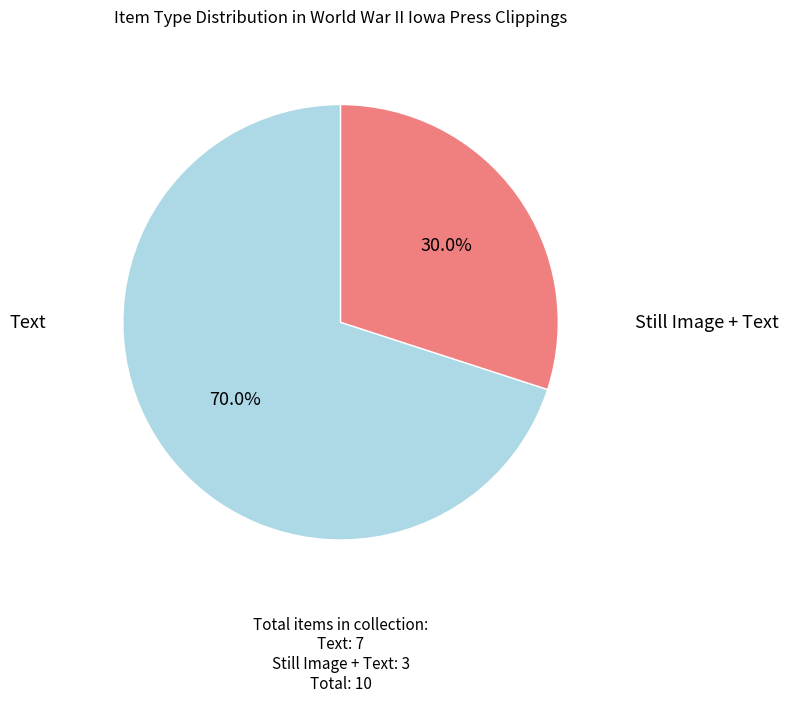

How many segments does this pie chart have?

2